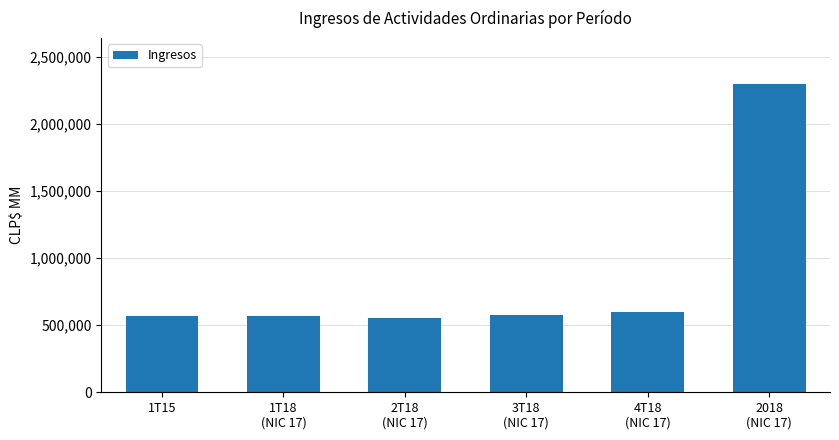

Count the number of data series in this chart.

1